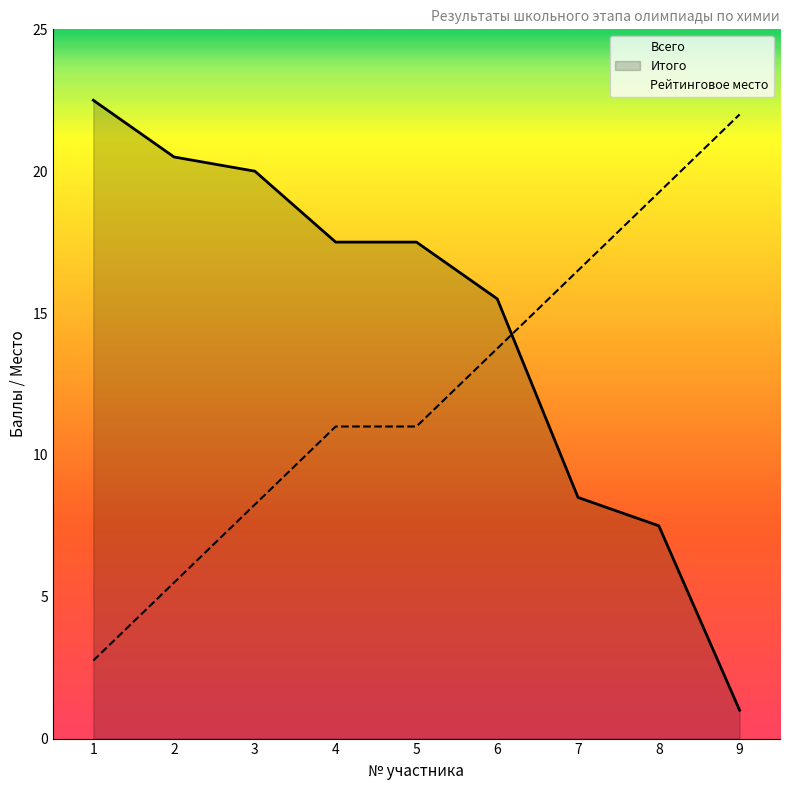

How many times do Рейтинговое место and Всего cross each other?

1